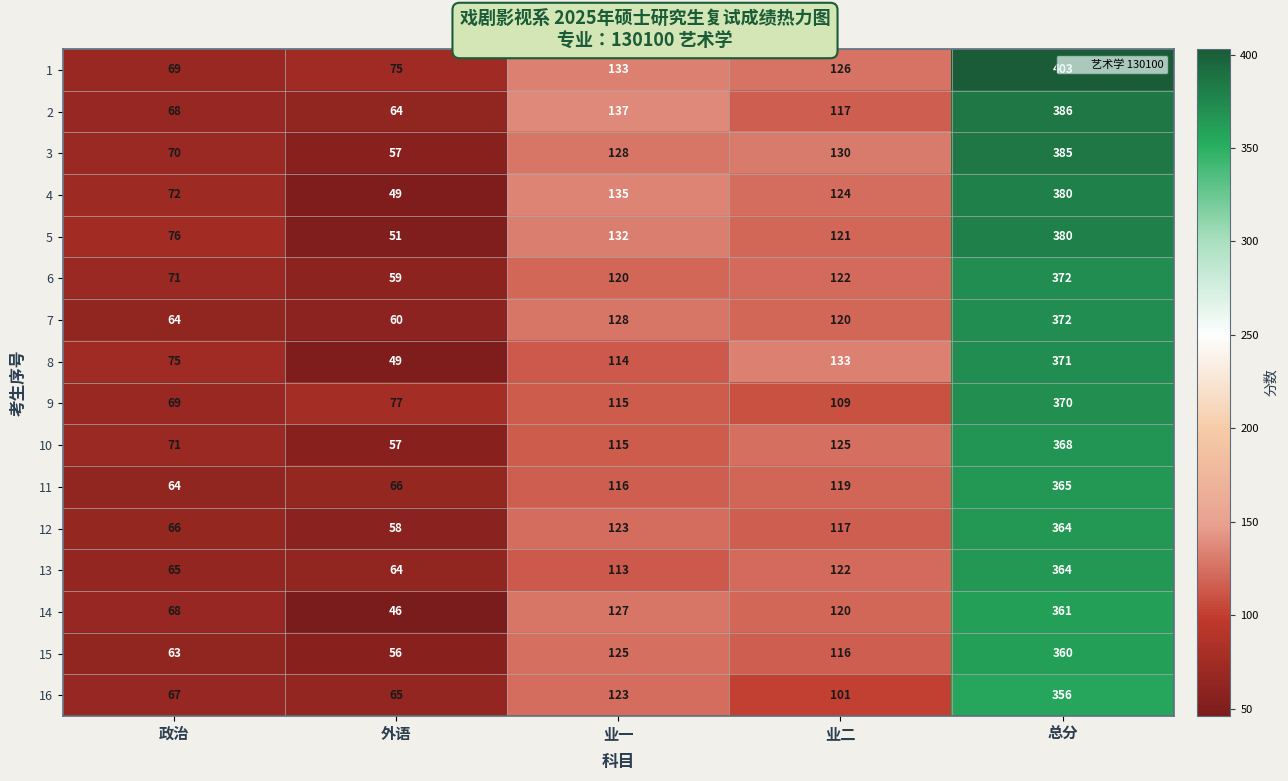

Is it true that 3 equals 69 at 业一?

False